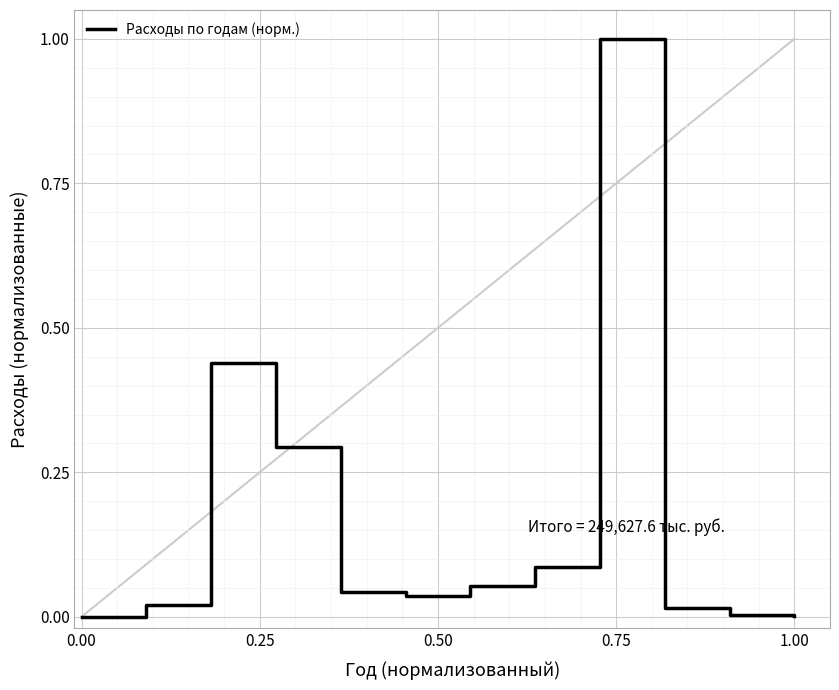

What is the difference between the maximum and minimum values?

1.0